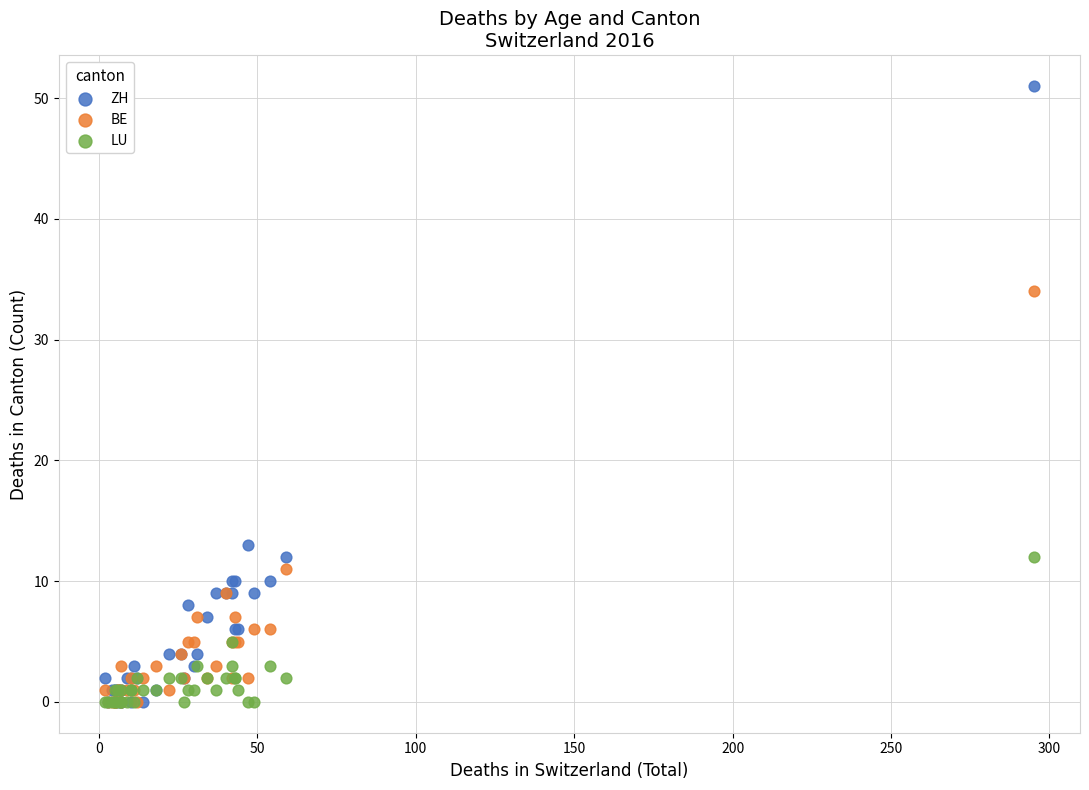

In the ZH series, what Y value is closest to 25?

13